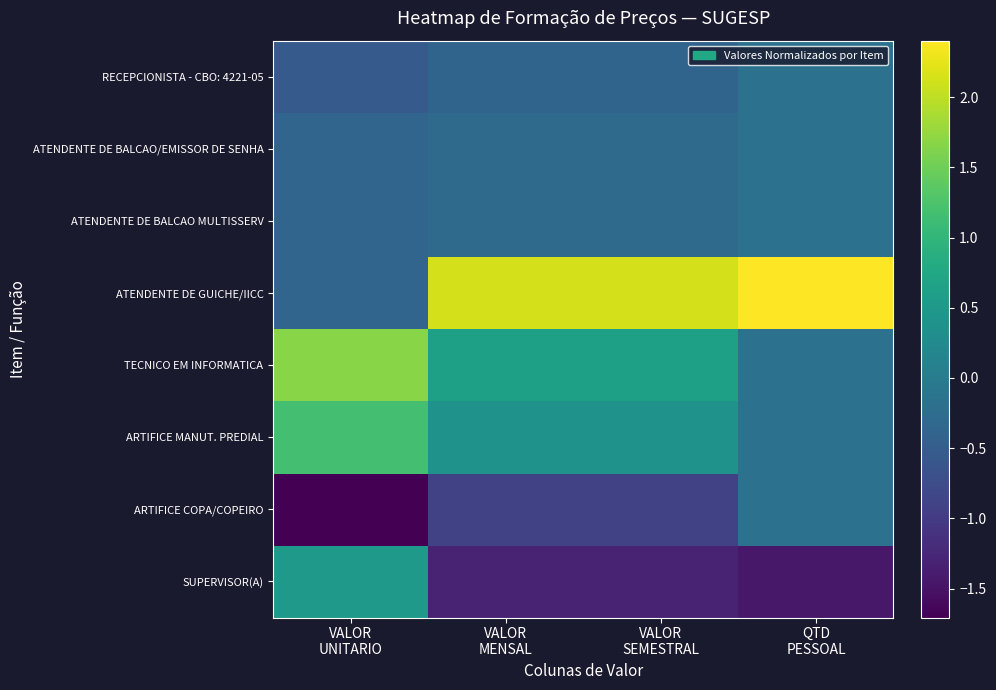

How many data points does each series have?

4